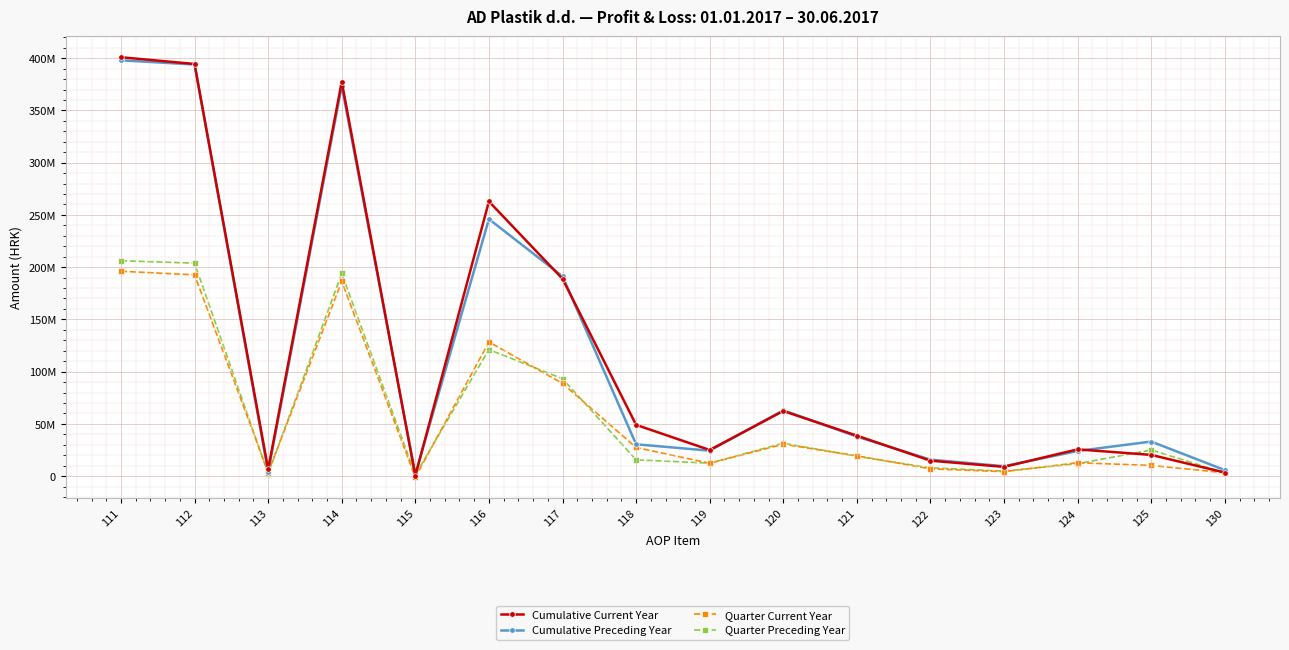

What are all the series names shown in the legend?

Cumulative Current Year, Cumulative Preceding Year, Quarter Current Year, Quarter Preceding Year